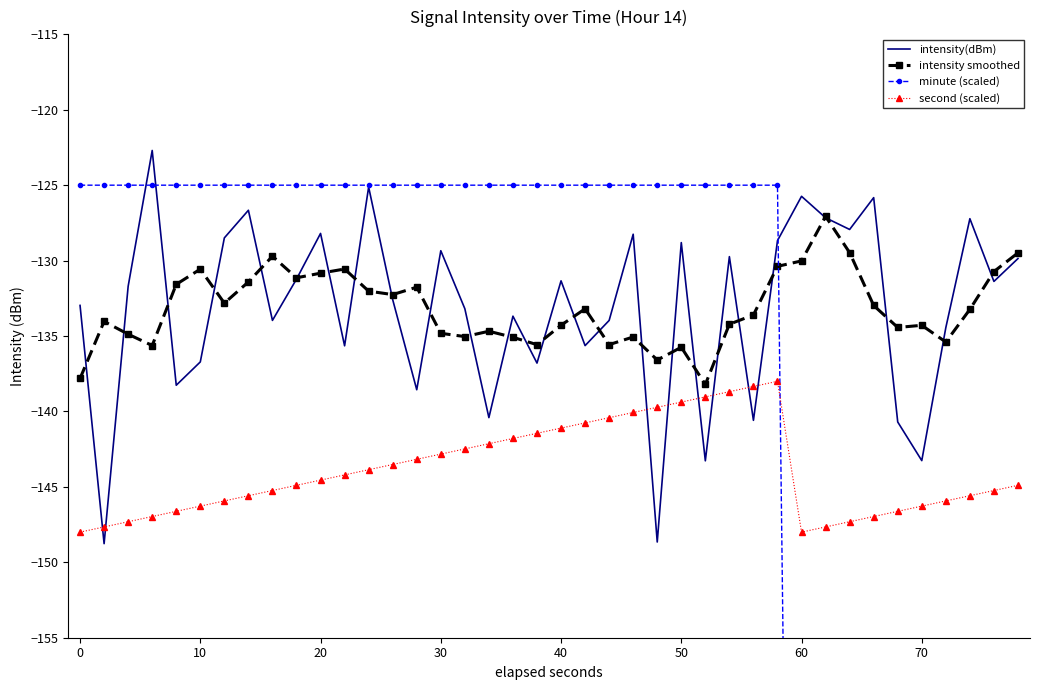

Reading left to right, what are all the values shown in this chart?

intensity(dBm): -133.0	-148.8	-131.7	-122.7	-138.3	-136.7	-128.5	-126.7	-134.0	-131.2	-128.2	-135.6	-125.1	-132.6	-138.6	-129.3	-133.2	-140.4	-133.7	-136.8	-131.3	-135.6	-134.0	-128.3	-148.7	-128.8	-143.3	-129.7	-140.6	-128.7	-125.7	-127.2	-127.9	-125.8	-140.7	-143.3	-134.4	-127.2	-131.4	-129.9
intensity smoothed: -137.8	-134.0	-134.9	-135.6	-131.6	-130.6	-132.8	-131.4	-129.7	-131.1	-130.8	-130.6	-132.0	-132.3	-131.8	-134.8	-135.0	-134.7	-135.1	-135.6	-134.3	-133.2	-135.6	-135.1	-136.6	-135.7	-138.2	-134.2	-133.6	-130.4	-130.0	-127.1	-129.5	-133.0	-134.4	-134.3	-135.4	-133.2	-130.7	-129.5
minute (scaled): -125.0	-125.0	-125.0	-125.0	-125.0	-125.0	-125.0	-125.0	-125.0	-125.0	-125.0	-125.0	-125.0	-125.0	-125.0	-125.0	-125.0	-125.0	-125.0	-125.0	-125.0	-125.0	-125.0	-125.0	-125.0	-125.0	-125.0	-125.0	-125.0	-125.0	-255.0	-255.0	-255.0	-255.0	-255.0	-255.0	-255.0	-255.0	-255.0	-255.0
second (scaled): -148.0	-147.7	-147.3	-147.0	-146.6	-146.3	-145.9	-145.6	-145.2	-144.9	-144.6	-144.2	-143.9	-143.5	-143.2	-142.8	-142.5	-142.1	-141.8	-141.4	-141.1	-140.8	-140.4	-140.1	-139.7	-139.4	-139.0	-138.7	-138.3	-138.0	-148.0	-147.7	-147.3	-147.0	-146.6	-146.3	-145.9	-145.6	-145.2	-144.9